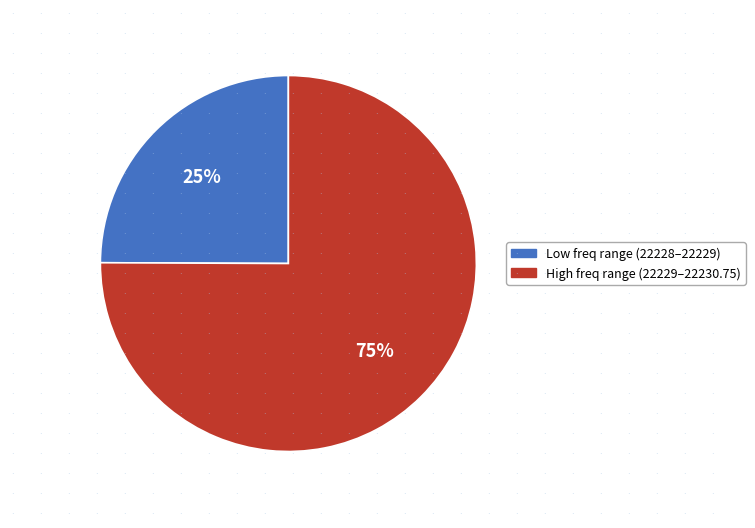

Is there a majority slice in this chart?

Yes